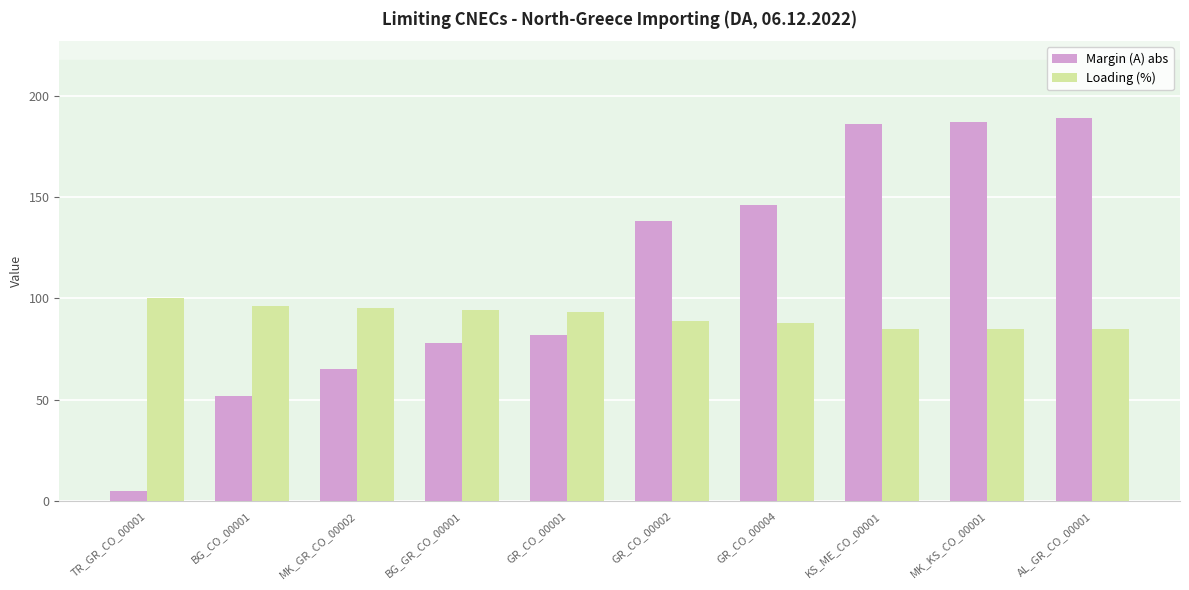

What is the difference between the maximum and second lowest values in the Margin (A) abs series?

137